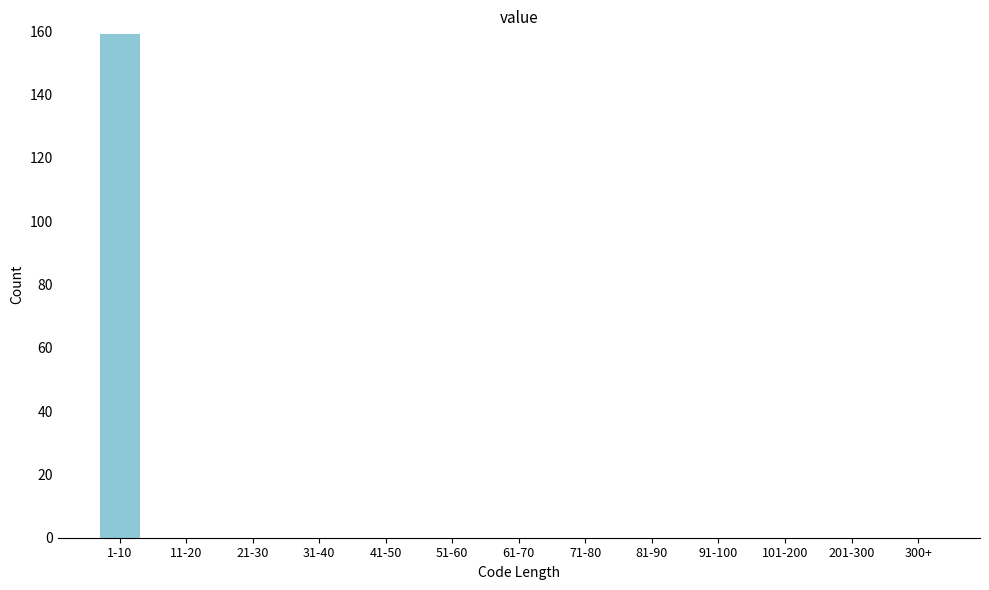

Reading right to left, transcribe all the data shown in this chart.

300+=0	201-300=0	101-200=0	91-100=0	81-90=0	71-80=0	61-70=0	51-60=0	41-50=0	31-40=0	21-30=0	11-20=0	1-10=159